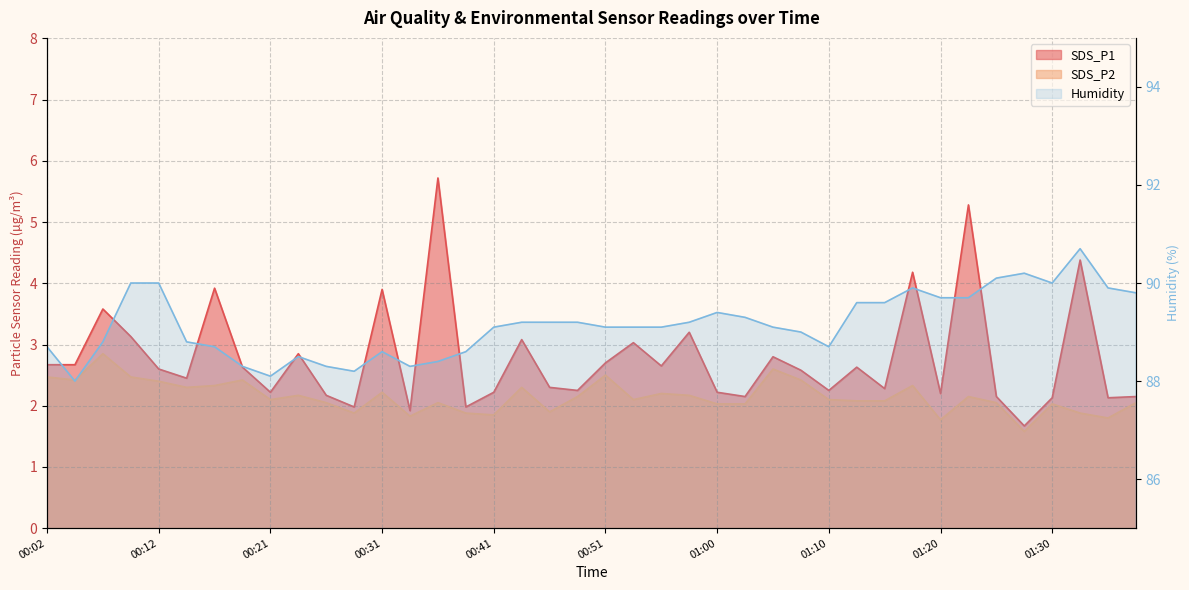

At which label does Humidity reach its minimum?

00:04